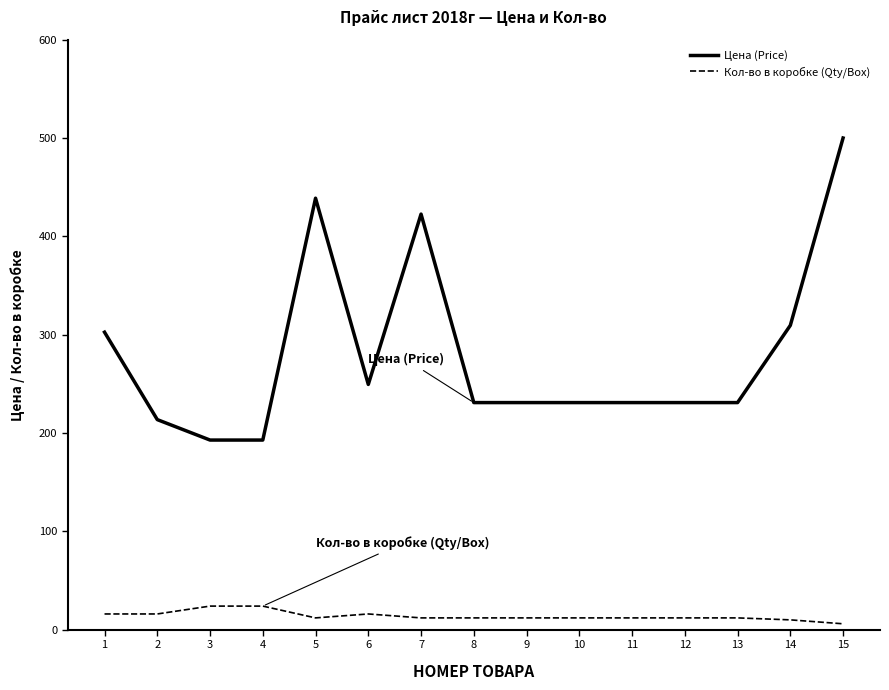

At which label is Цена (Price) closest to 346?

14